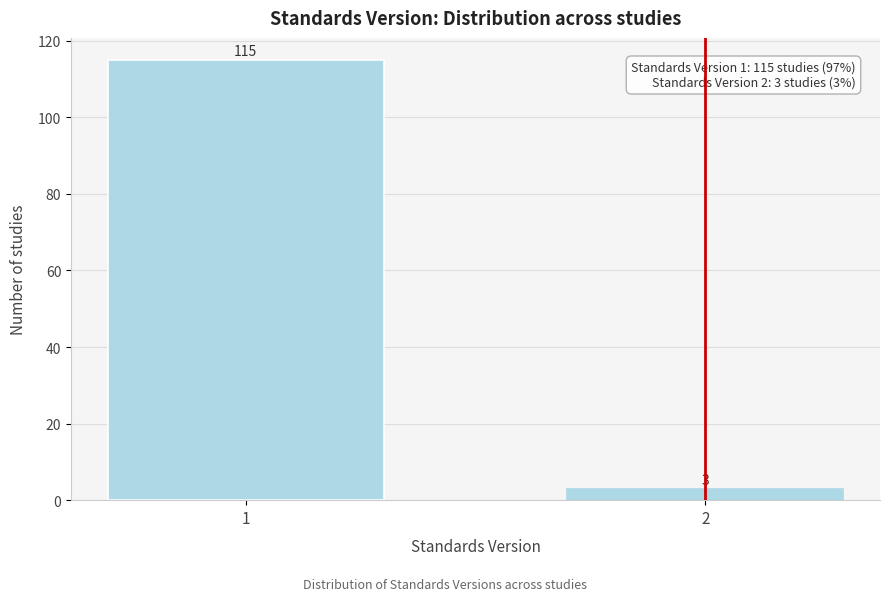

Reading left to right, extract all data points from this chart.

1=115	2=3